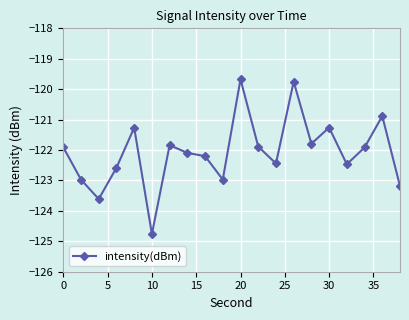

How many lines are shown in the chart?

1